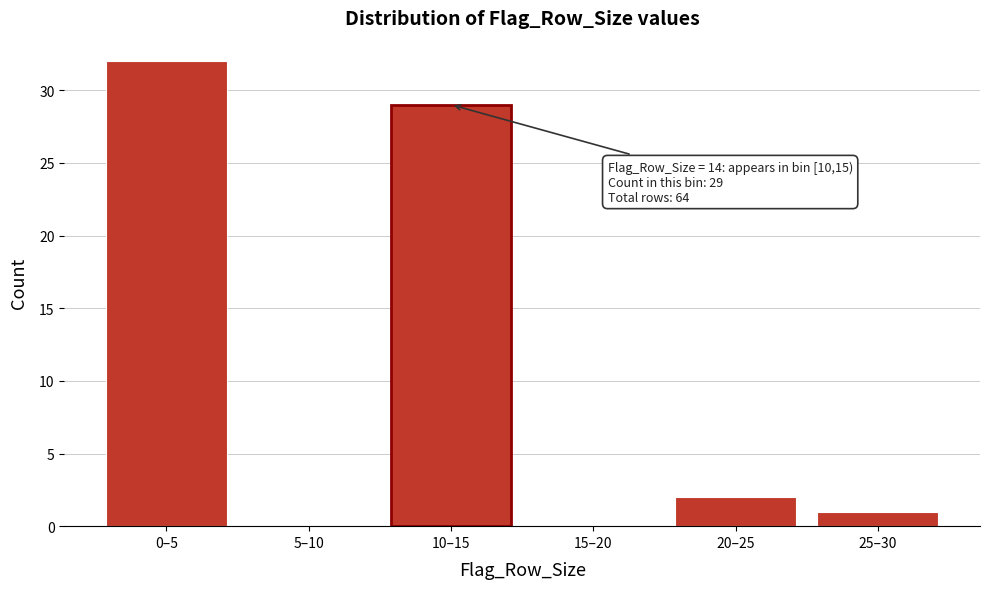

Reading left to right, what are all the values shown in this chart?

0–5=32	5–10=0	10–15=29	15–20=0	20–25=2	25–30=1